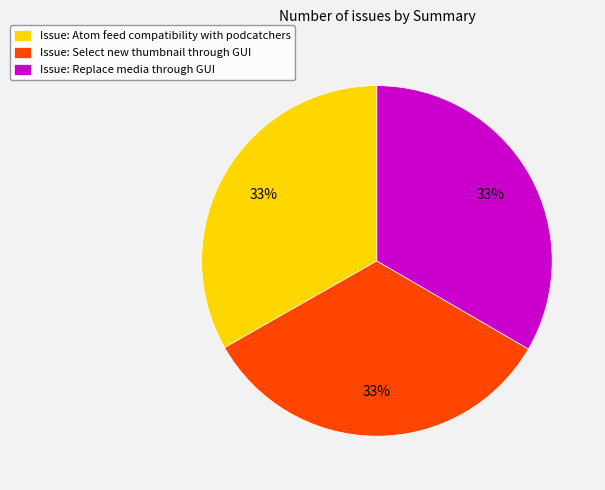

Does Issue: Atom feed compatibility with podcatchers account for over 50% of the chart?

No